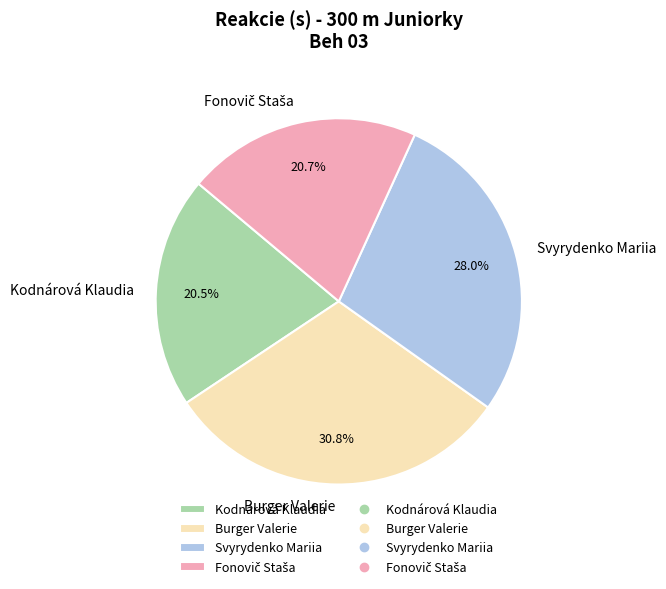

The Burger Valerie slice represents 41% of the pie. True or false?

False